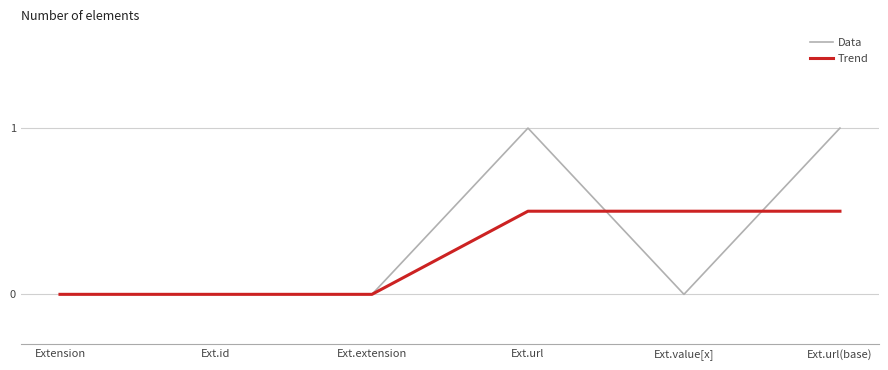

Which series changed the most between Ext.extension and Ext.url?

Data